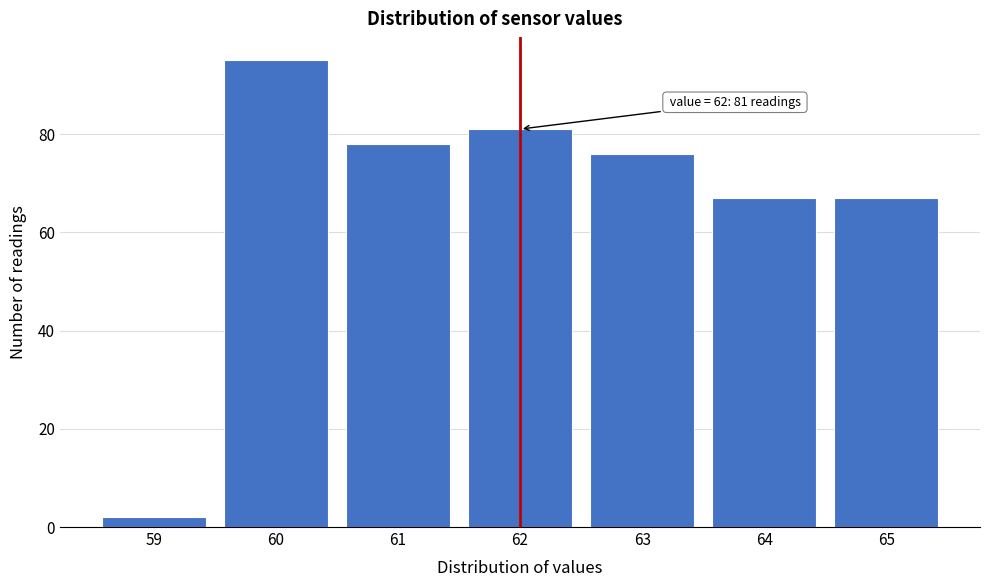

Which range on the x-axis has the tallest bar?

59.5 to 60.5